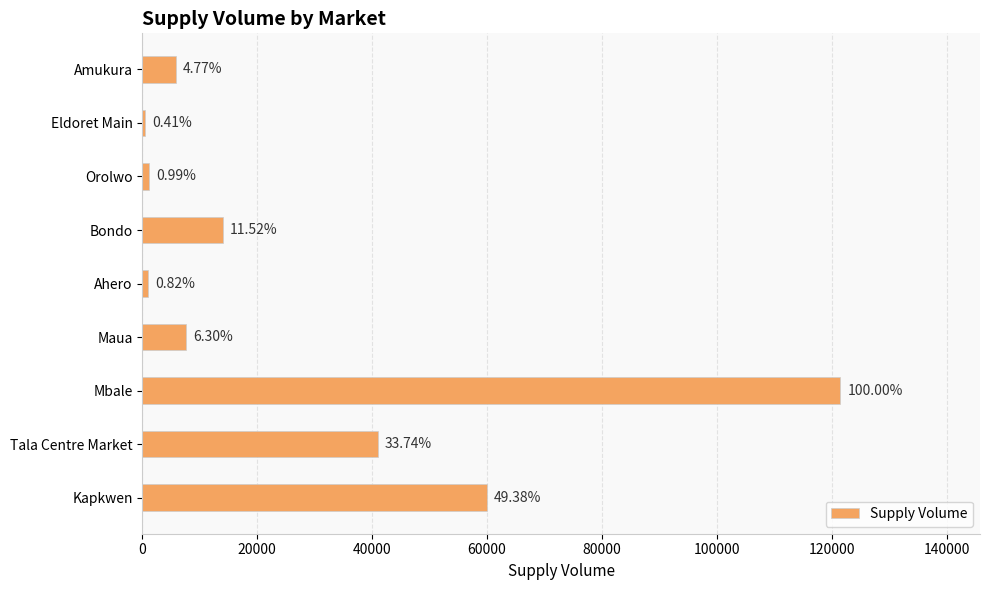

How many bars are there in total?

9